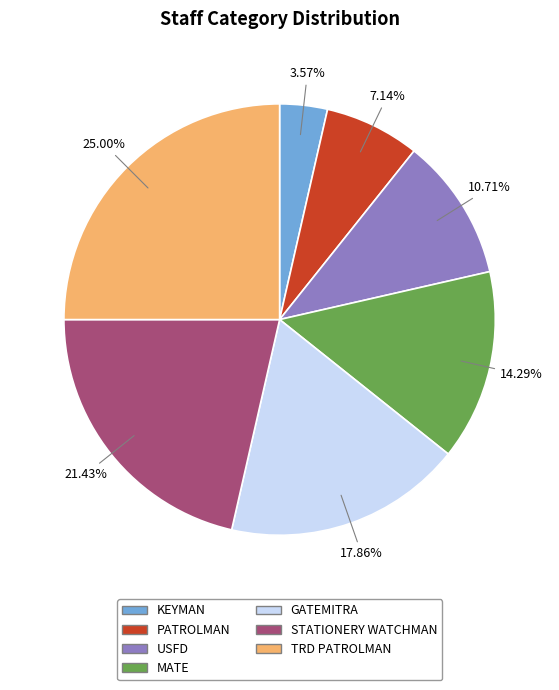

How many segments does this pie chart have?

7